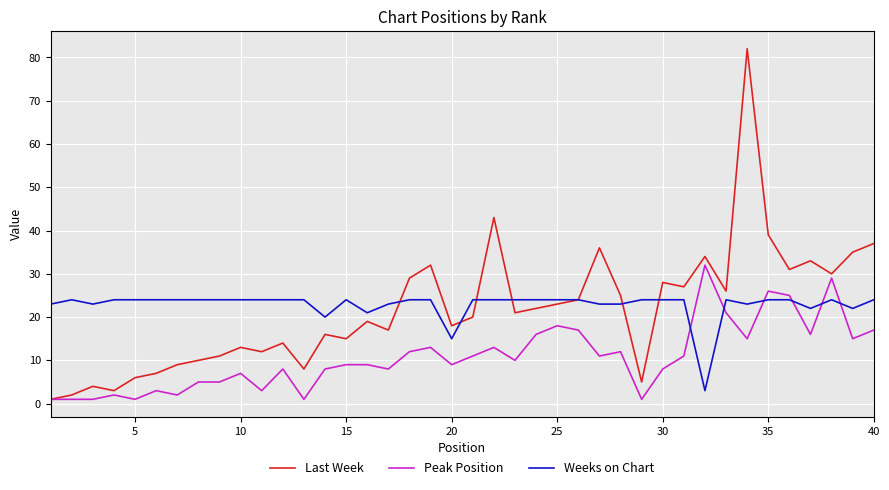

Which series has the largest range (max minus min)?

Last Week